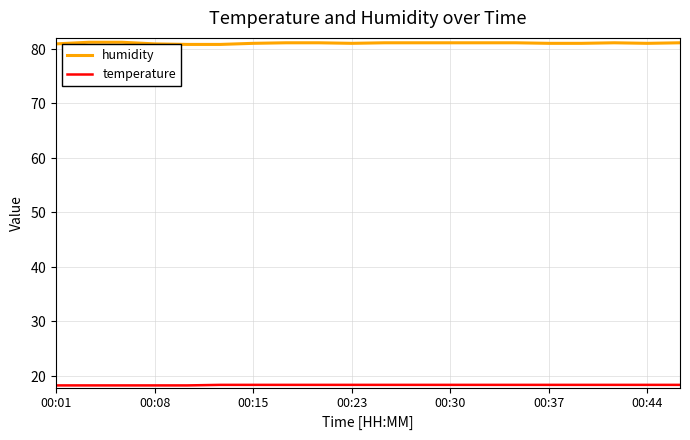

At how many categories does at least one series exceed 58?

20